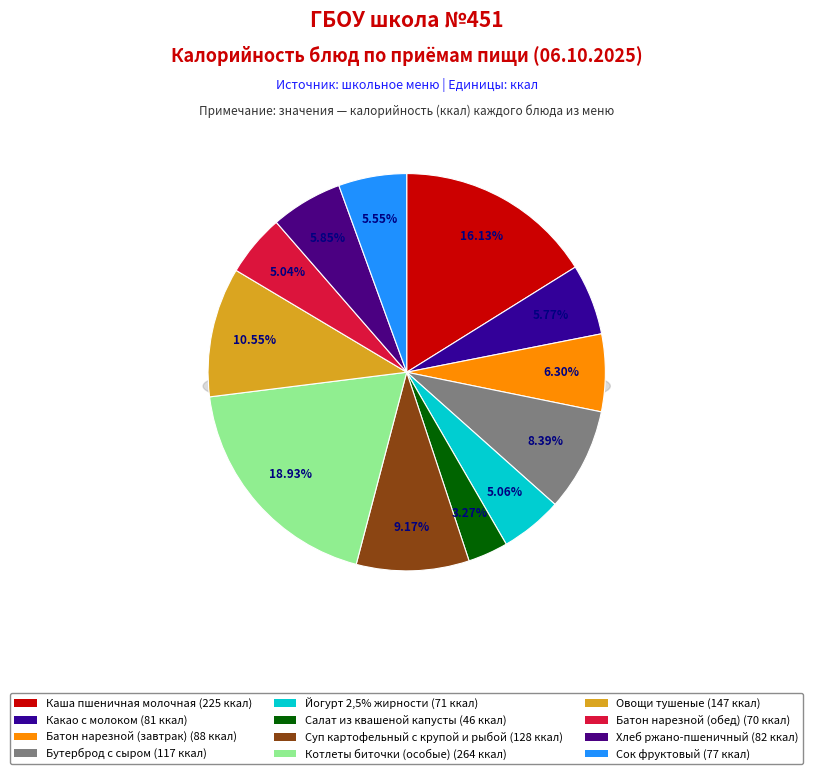

How many slices are in this pie chart?

12